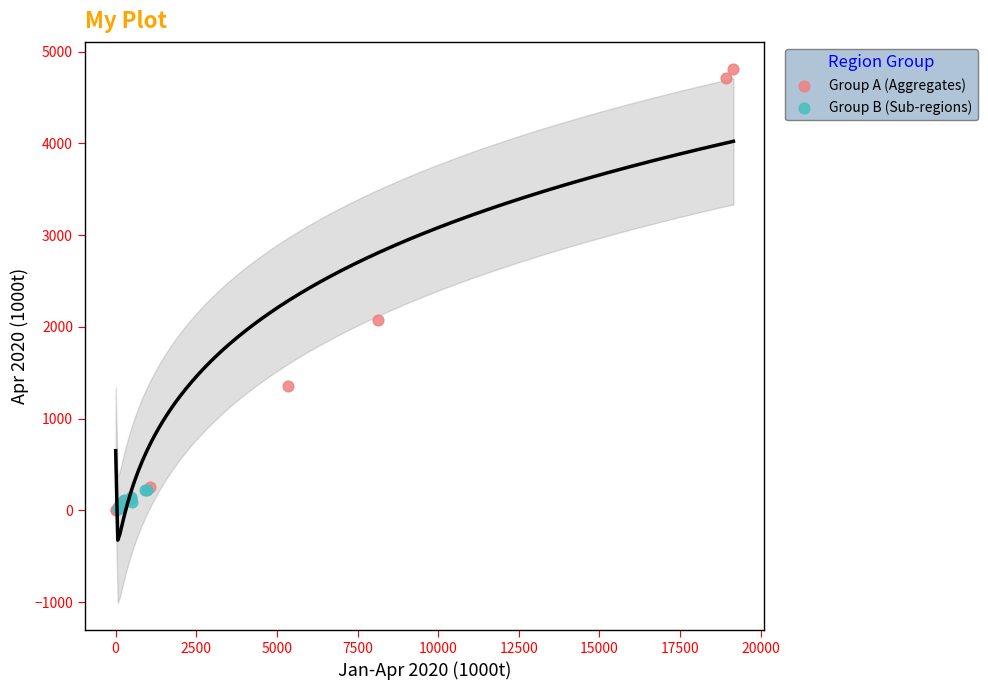

Which series has the largest Y range (max minus min)?

Group A (Aggregates)